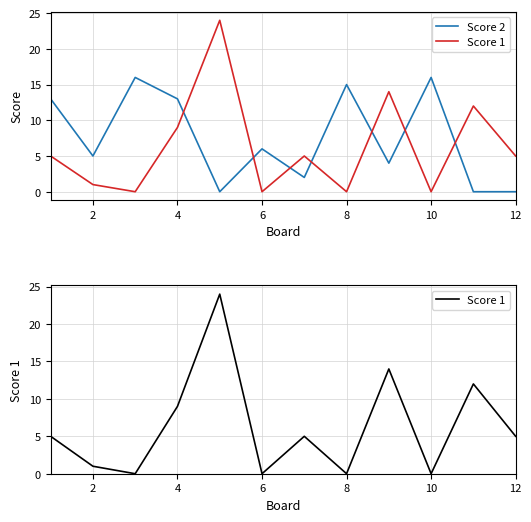

True or false: Score 2 and Score 1 cross at least once.

True